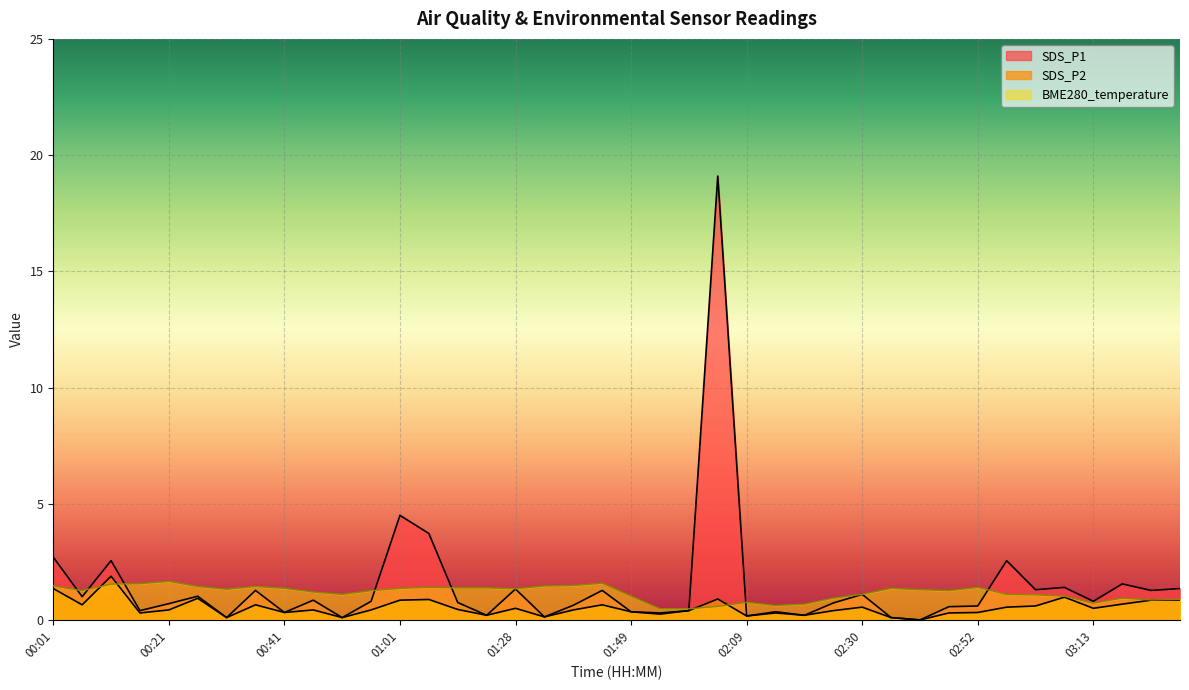

At which label is SDS_P1 closest to 9?

01:01